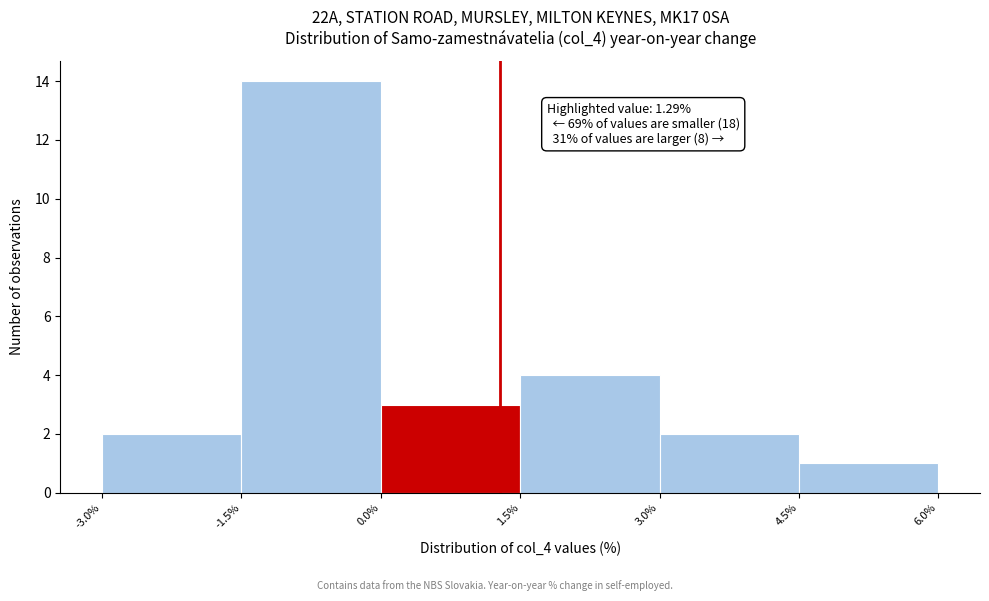

Over which range of the x-axis is the bar tallest?

-1.5% to 0.0%